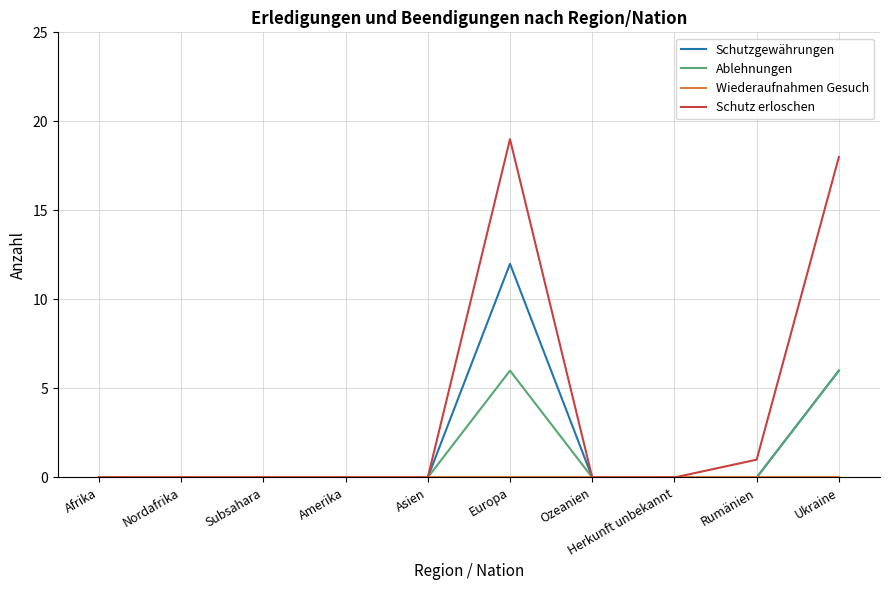

At which category is the sum across all series the highest?

Europa